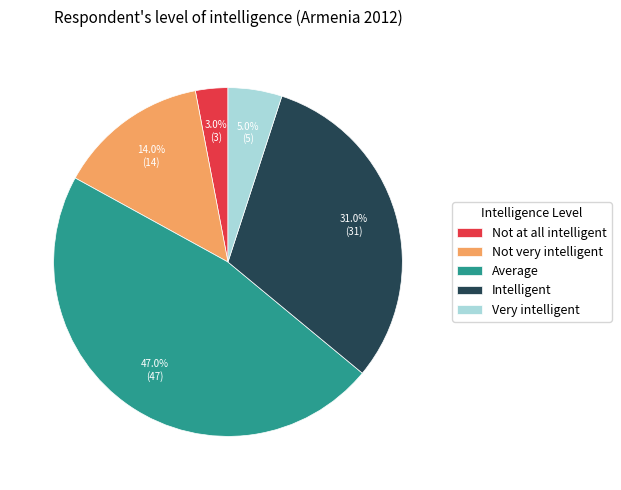

Which has a higher value, Not at all intelligent or Not very intelligent?

Not very intelligent